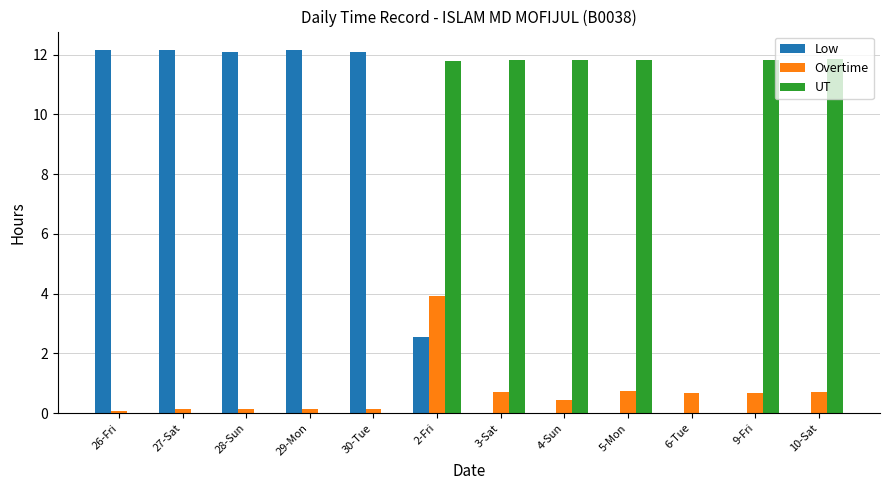

At which label is Low closest to 6?

2-Fri